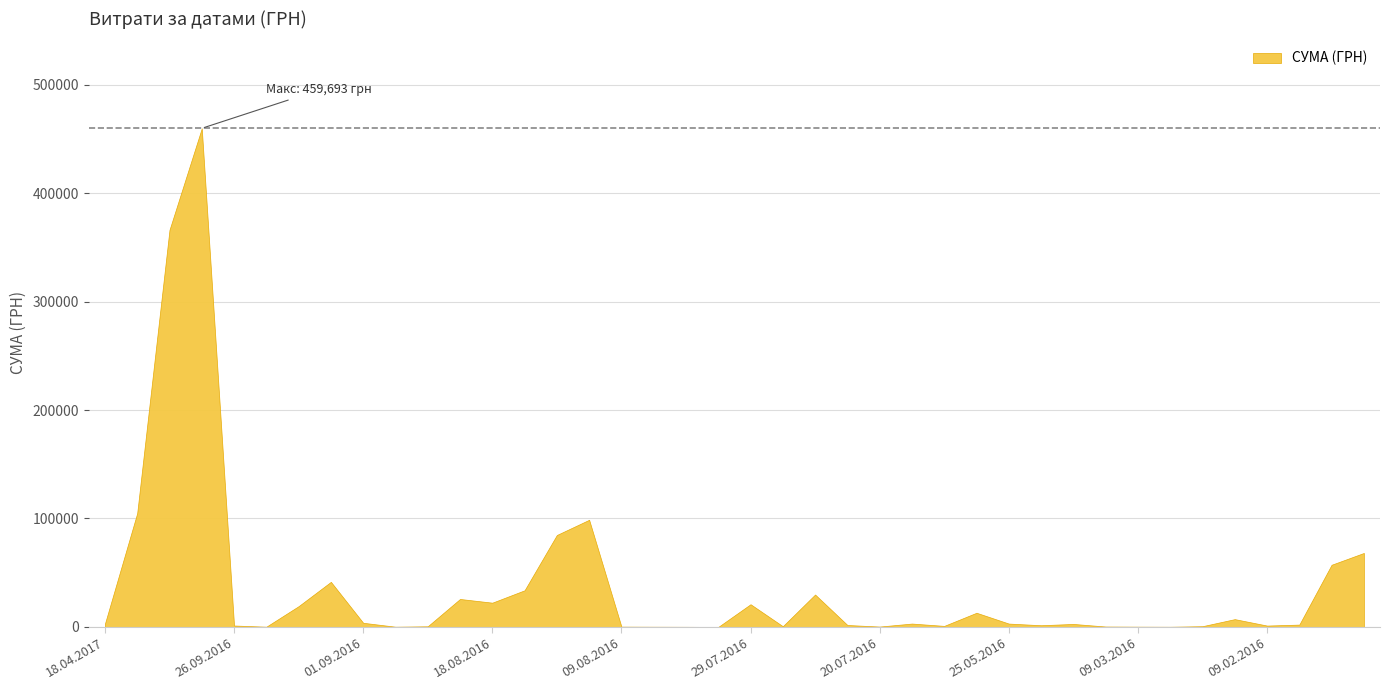

What is the change in value from 16.08.2016 to 29.07.2016?

-77852.4